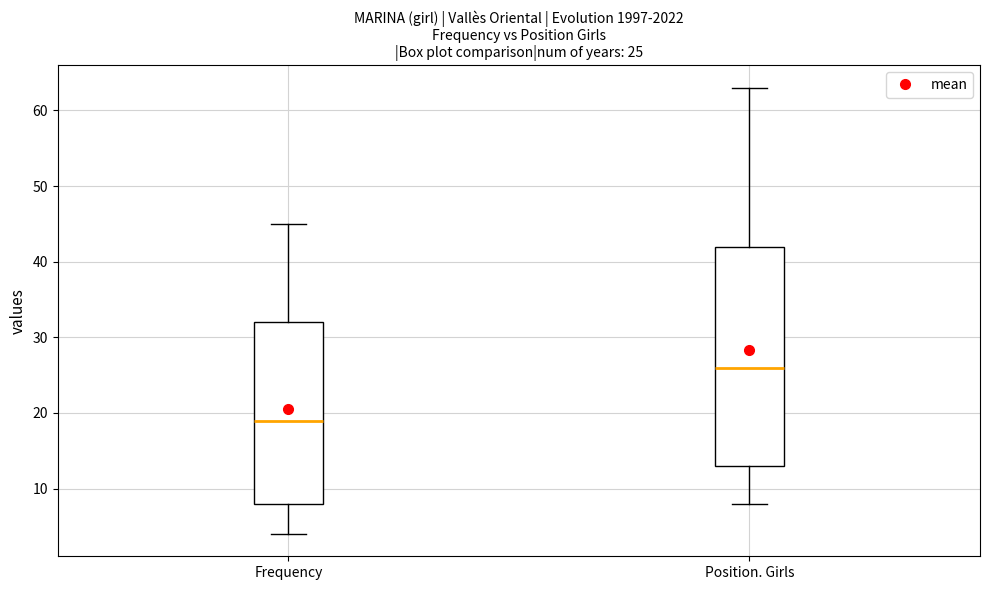

Comparing the boxes themselves (not the whiskers), which one is the tallest?

Position. Girls